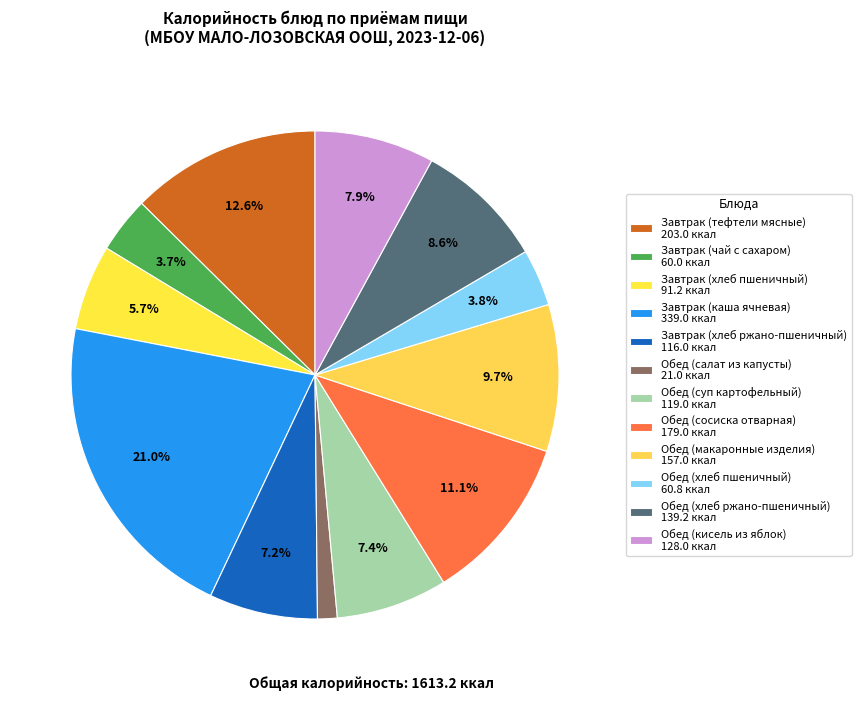

Is it true that Обед (макаронные изделия) is 1% of the pie?

False